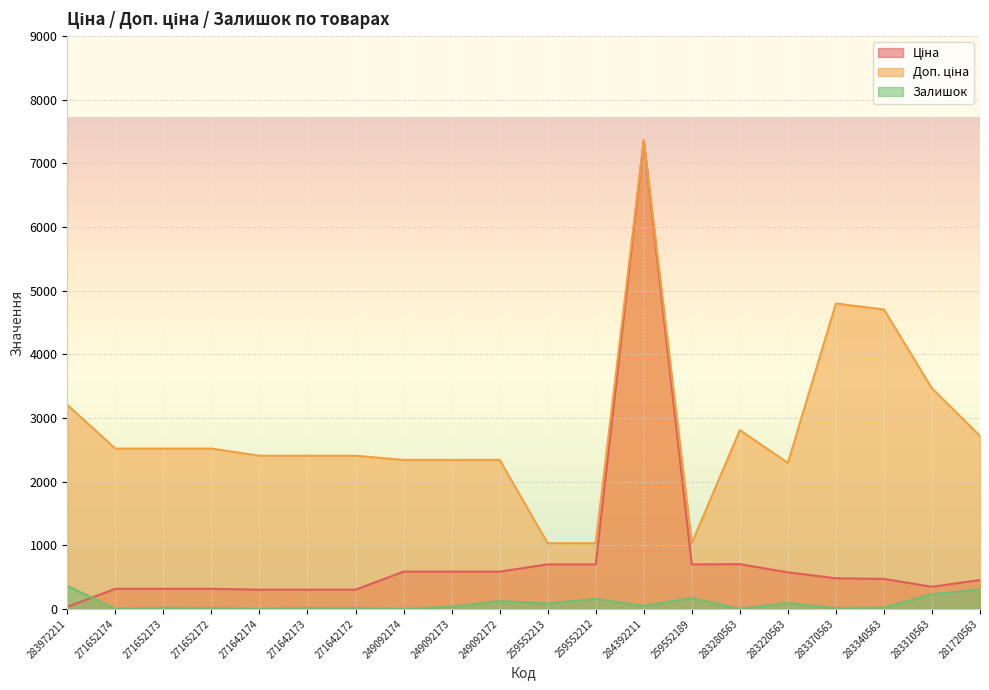

At which category is the sum across all series the highest?

284392211